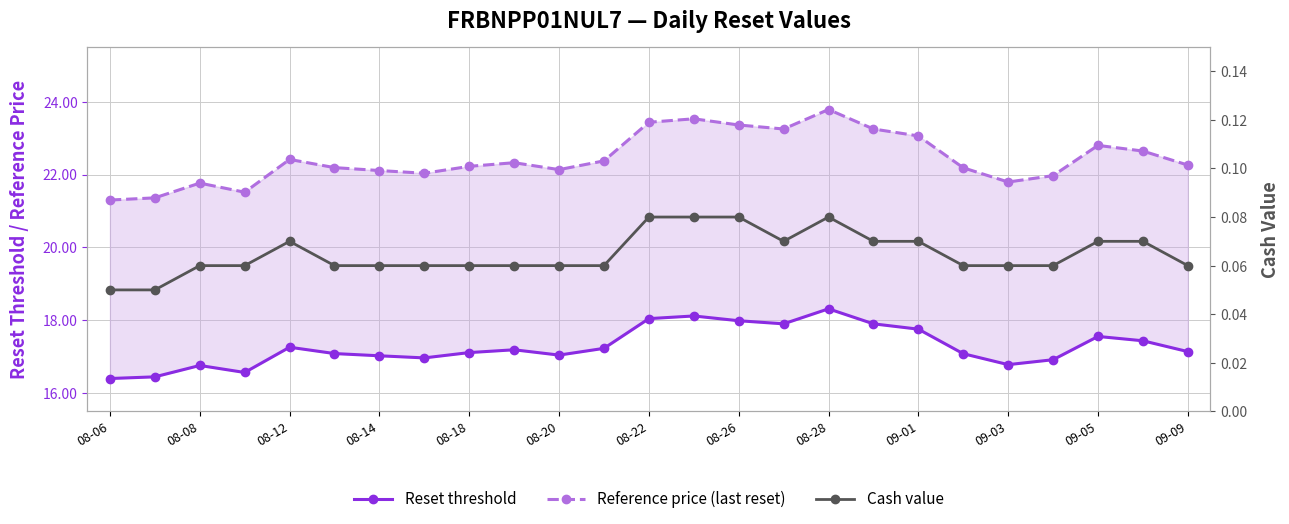

What position from the right is 09-03?

5